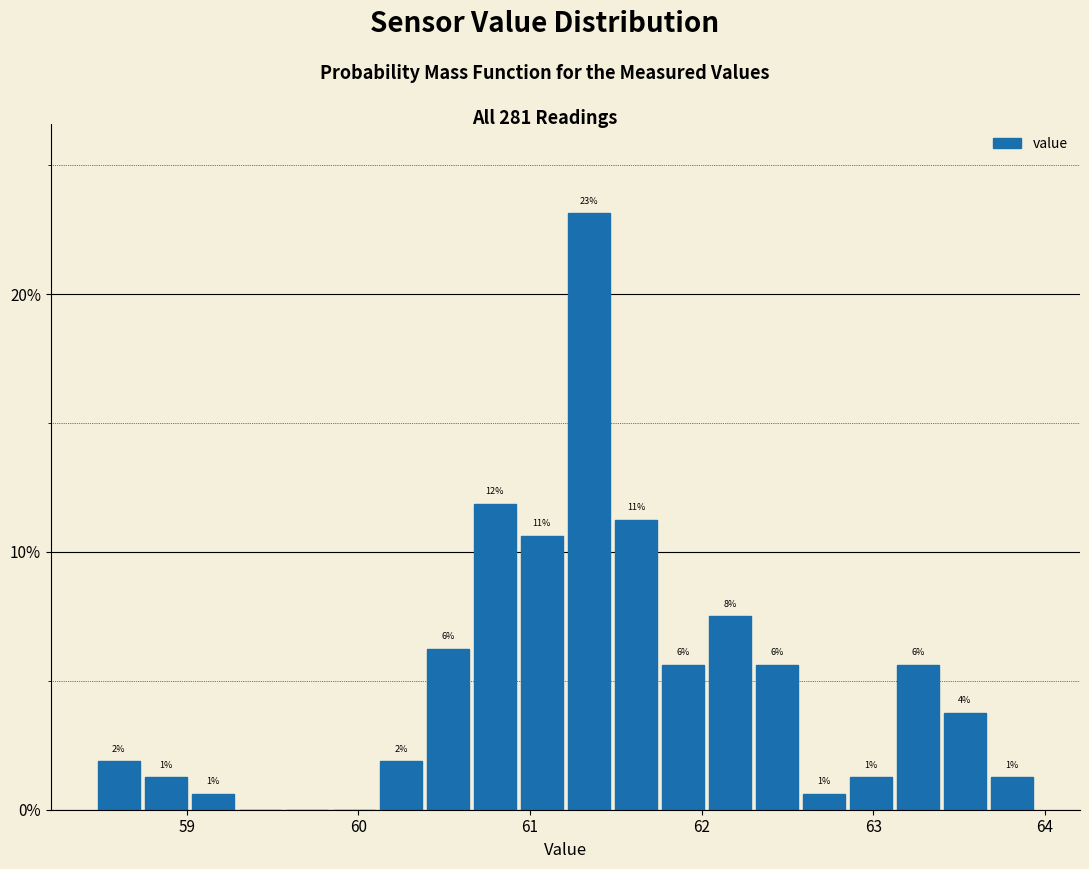

Read against the x-axis, roughly where is the centre of the tallest bar?

61.3